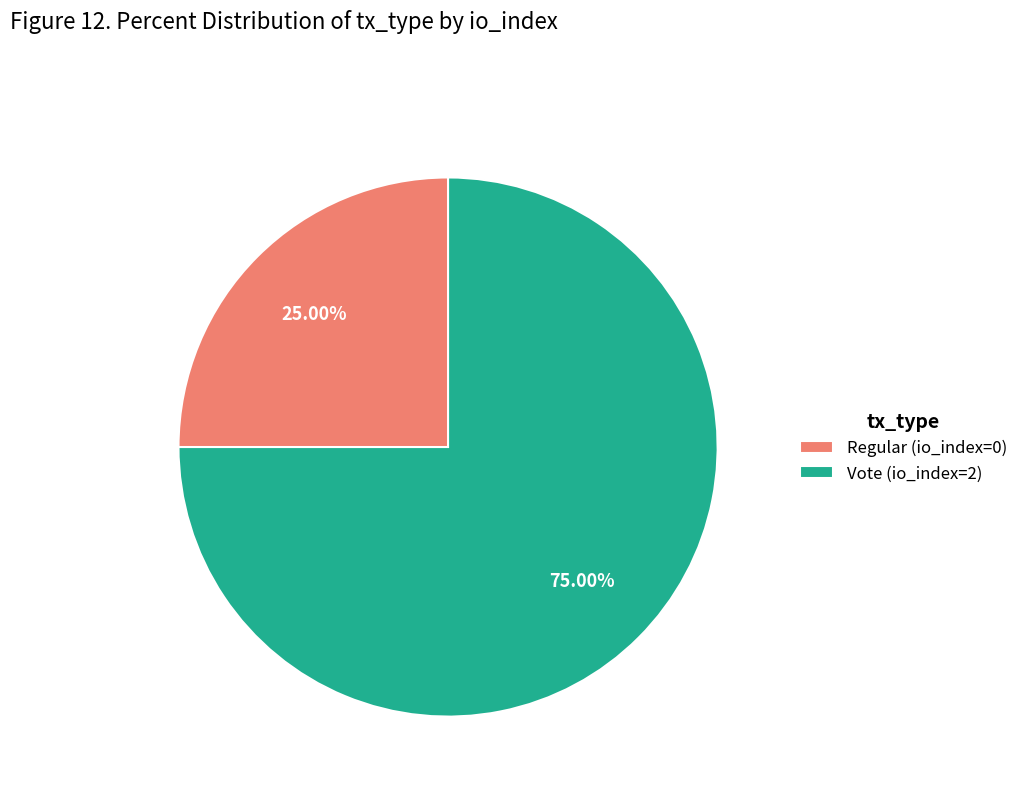

Rank the categories by value from lowest to highest.

Regular (io_index=0), Vote (io_index=2)